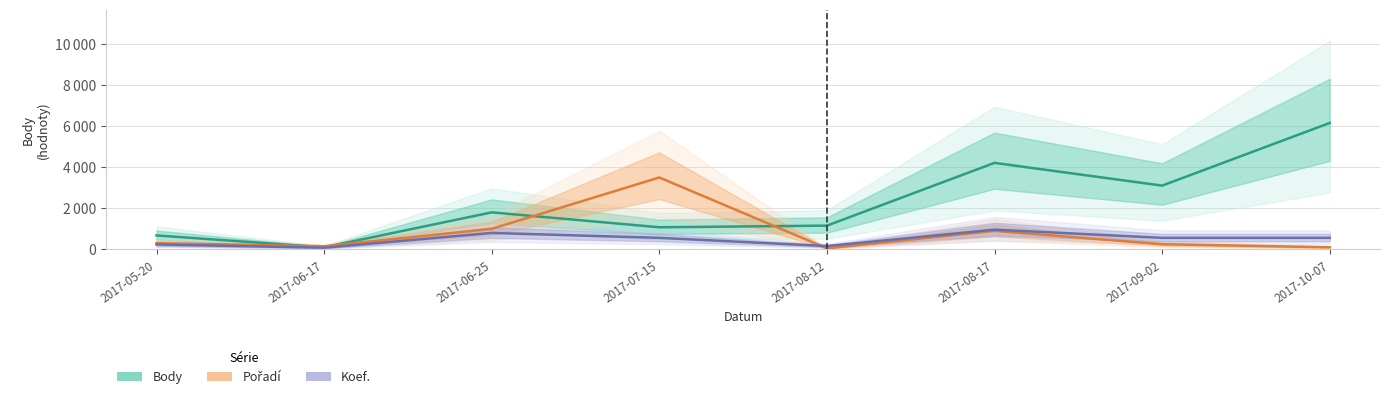

How many categories are shown in the chart?

8